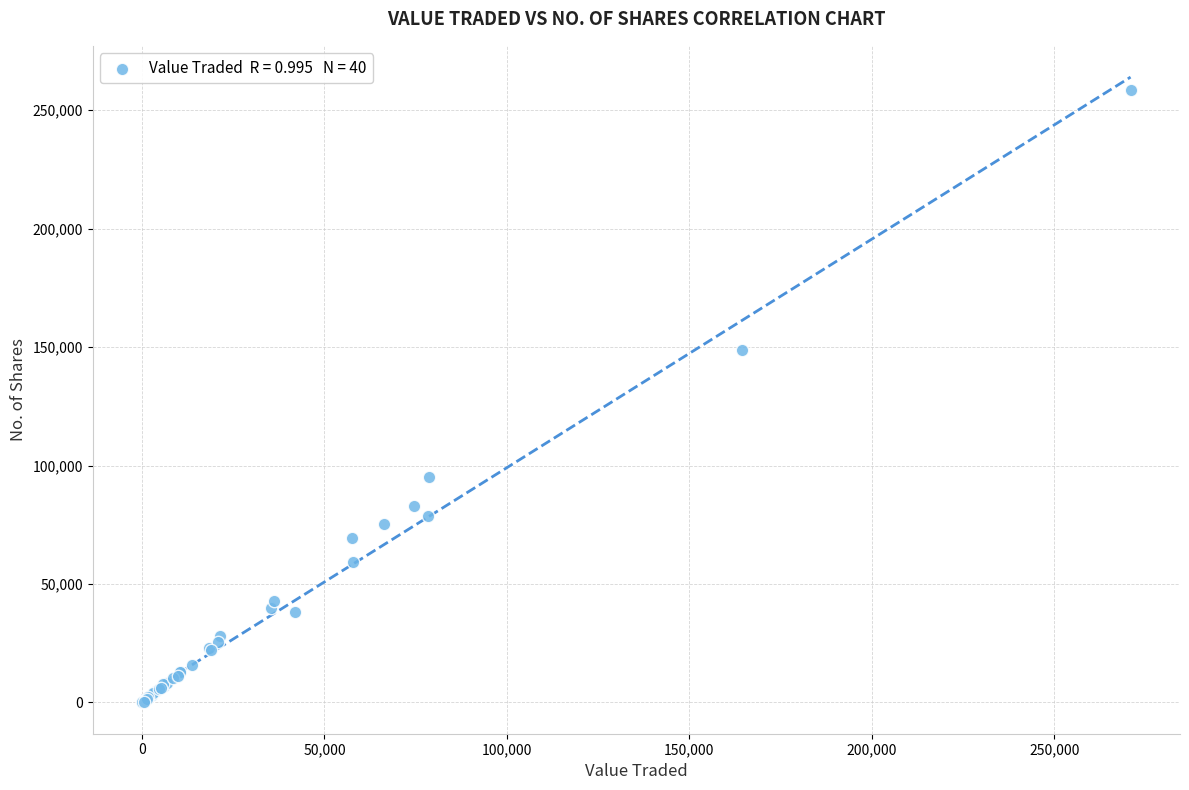

What Y value in the scatter plot is closest to 129307?

148922